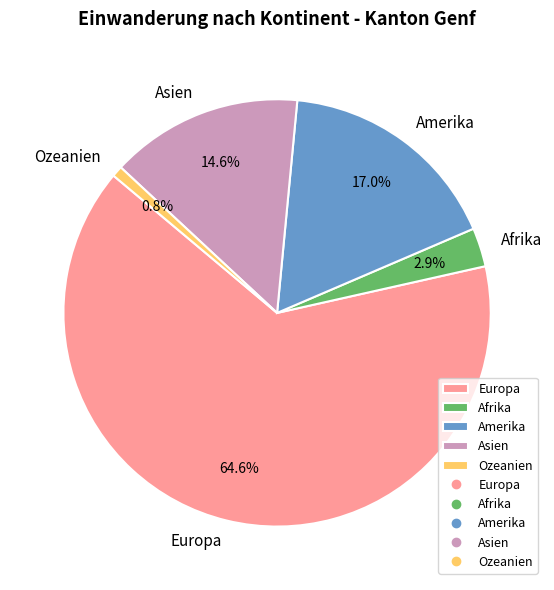

To the nearest percent, what portion does Afrika represent?

3%